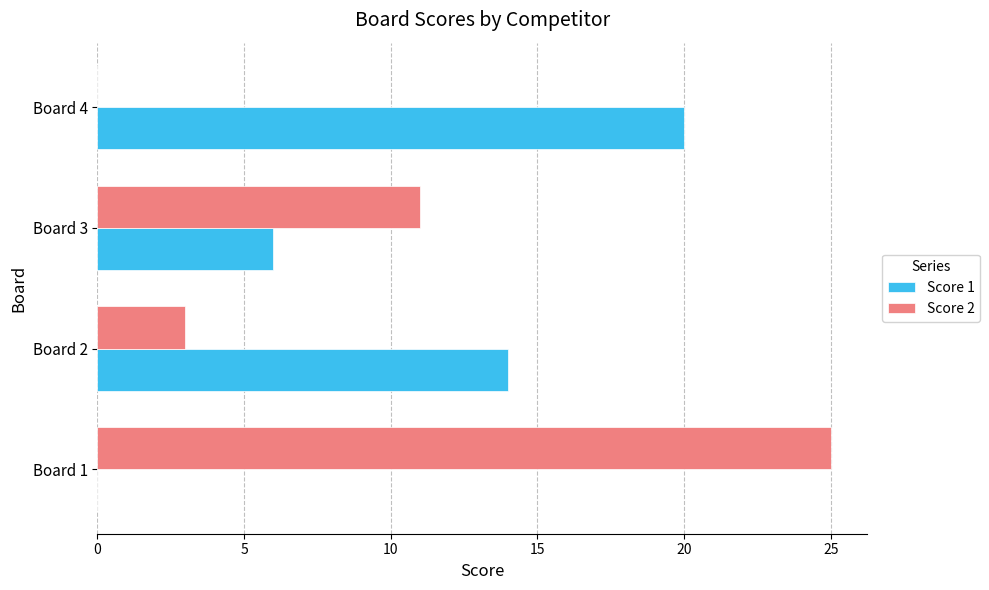

What is the greatest value displayed?

25